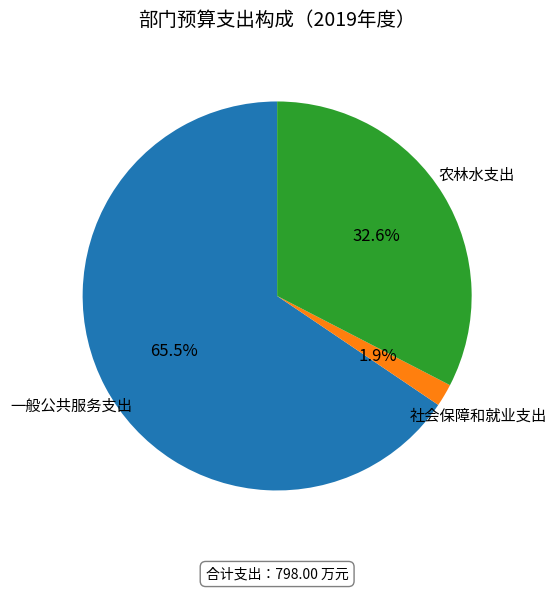

Is there a majority slice in this chart?

Yes